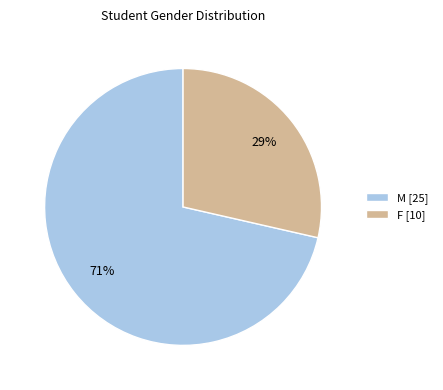

Between M [25] and F [10], which is larger?

M [25]